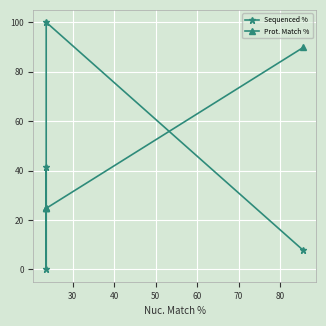

Is this an area chart (filled region under the line)?

No